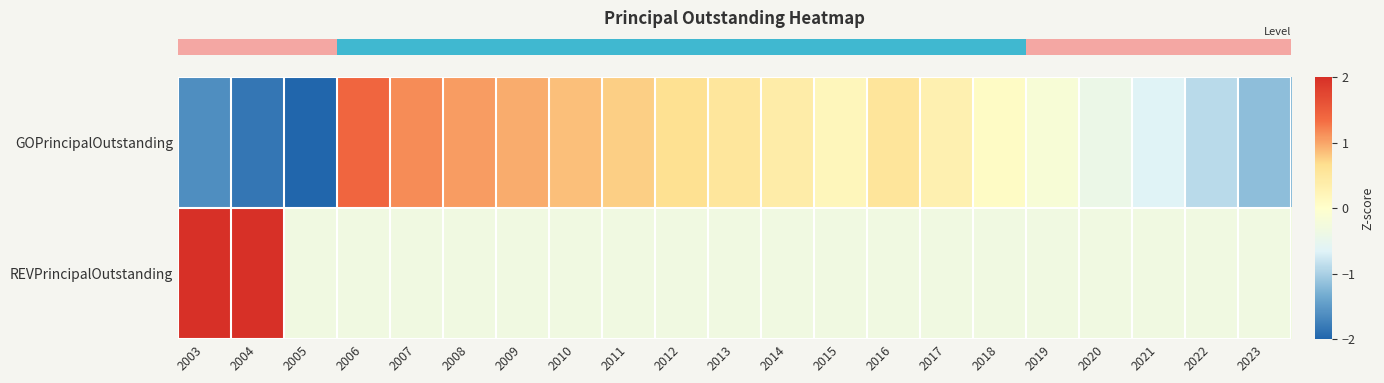

Between 2017 and 2013, which is larger?

2013